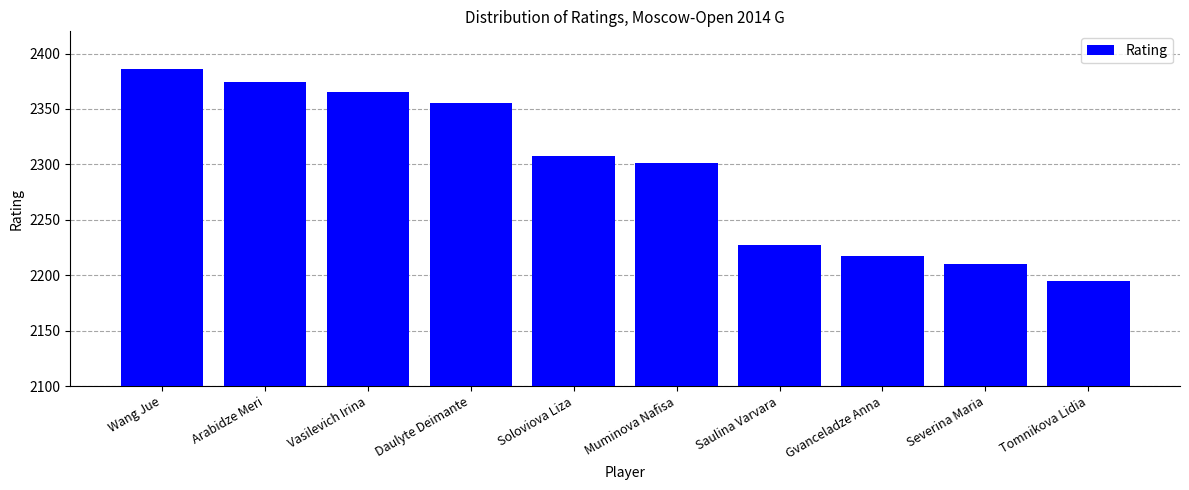

What is the approximate value at Muminova Nafisa, to the nearest 10?

2300